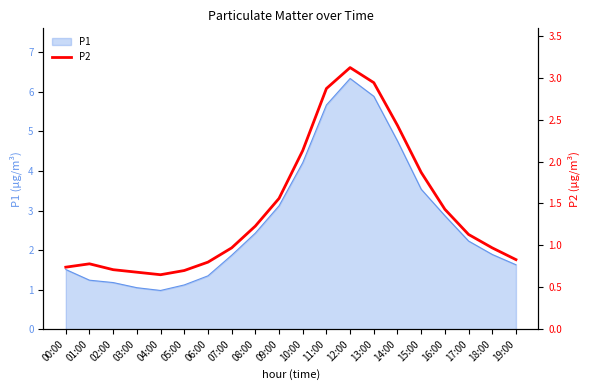

Which has a higher value, 14:00 or 13:00?

13:00